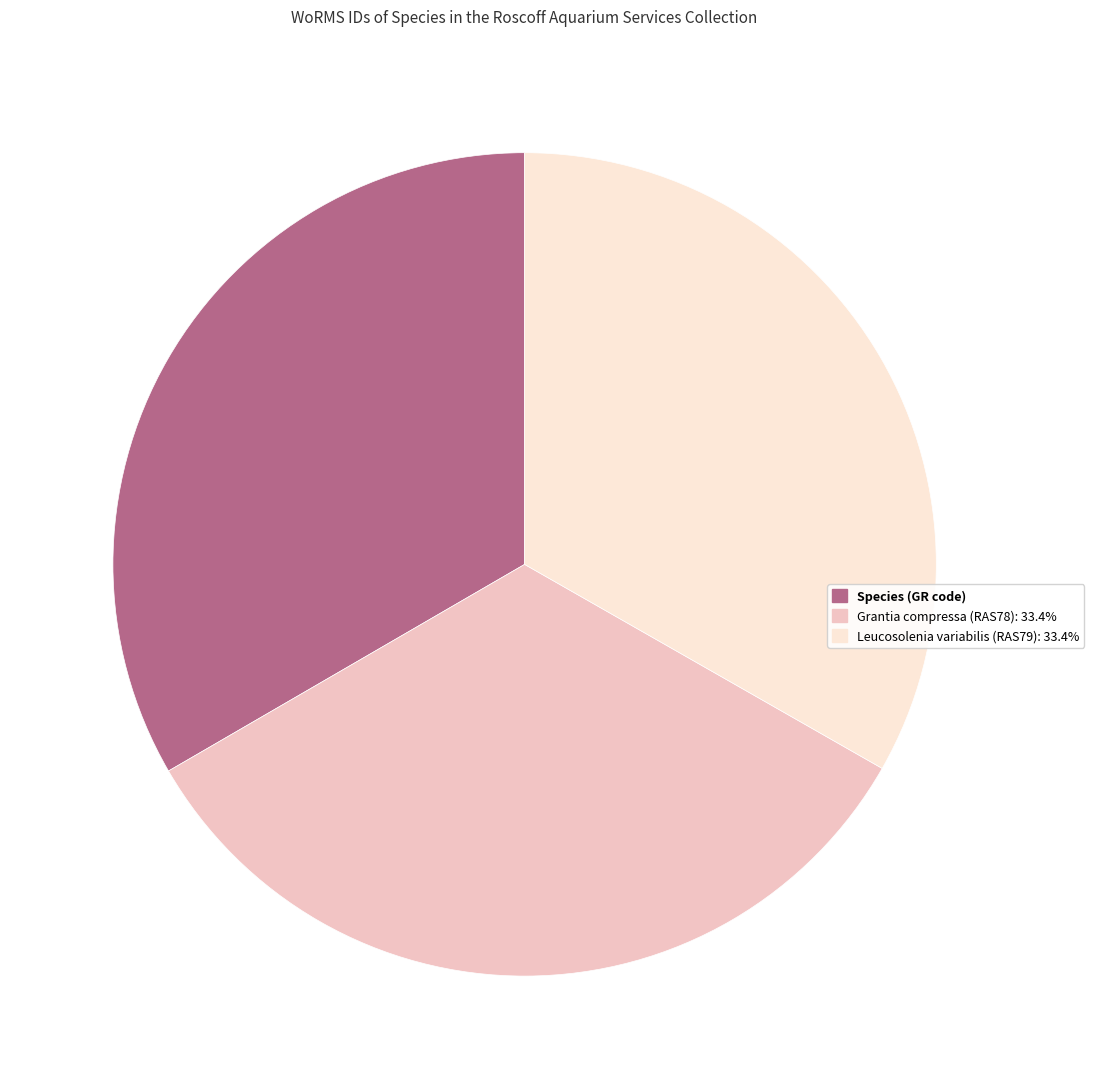

Approximately how many times larger is the value at Grantia compressa (RAS78): 33.4% compared to Leucosolenia variabilis (RAS79): 33.4%?

1.0